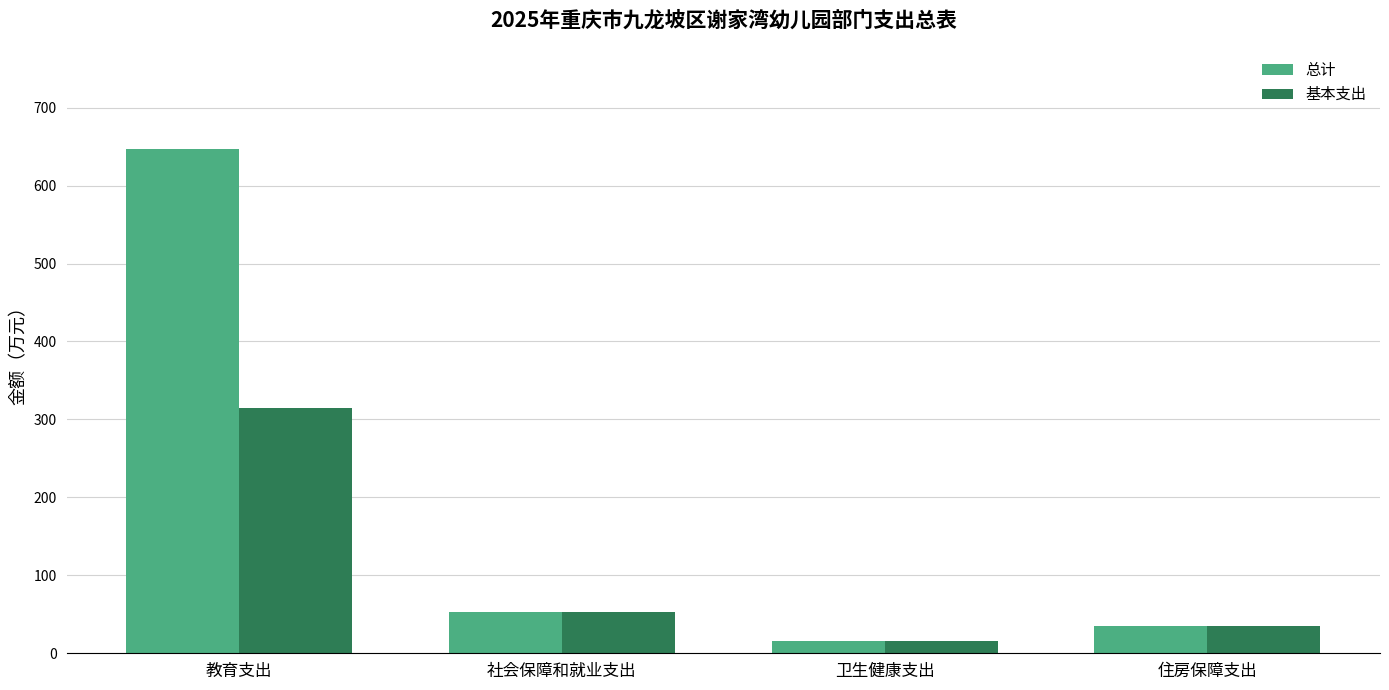

The 总计 series shows 961.5 at 教育支出. True or false?

False